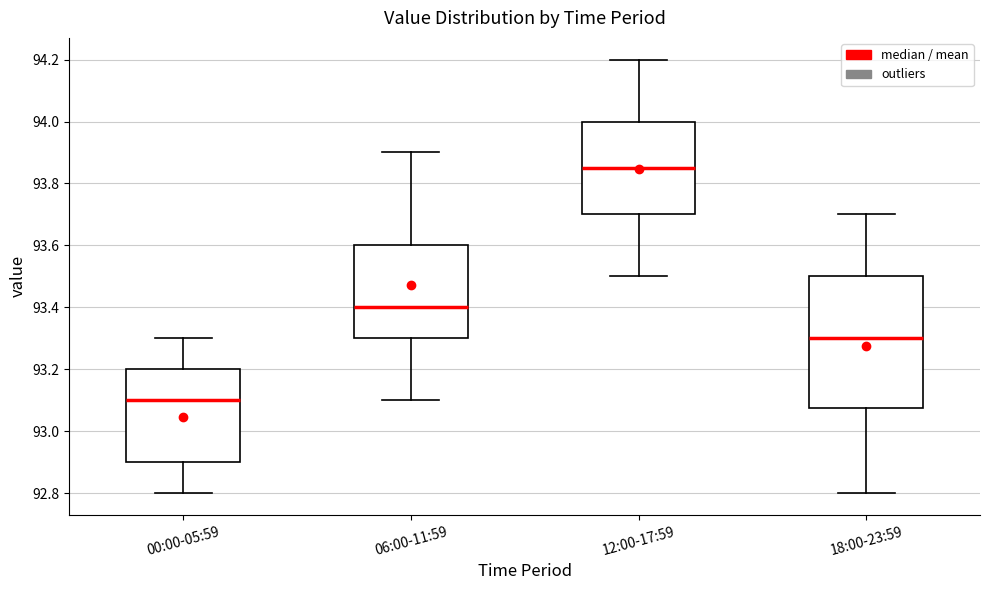

Comparing the boxes themselves (not the whiskers), which one is the tallest?

18:00-23:59